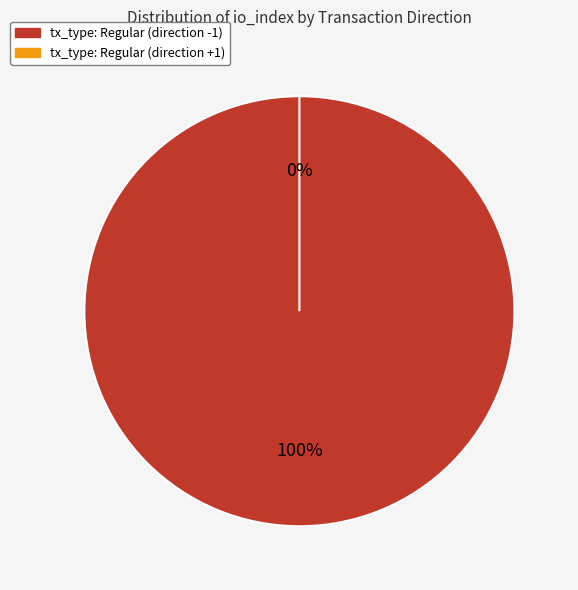

To the nearest percent, what portion does tx_type: Regular (direction -1) represent?

100%